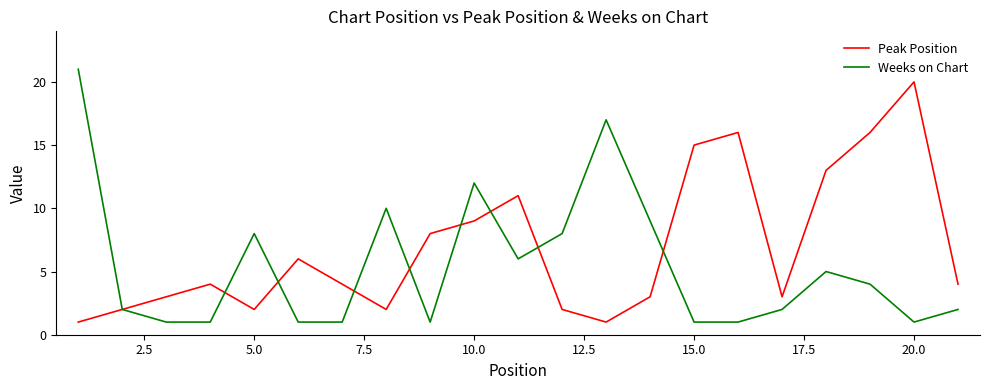

What is the greatest value displayed?

21